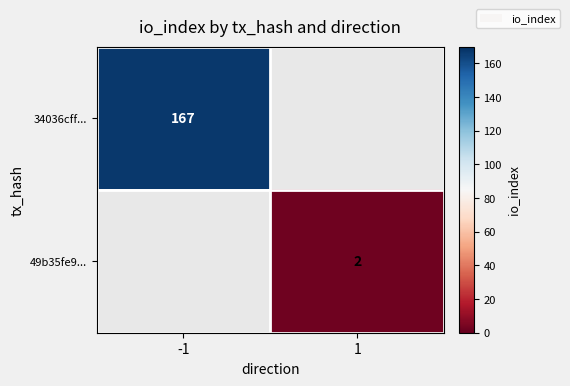

How many distinct data groups are displayed?

2